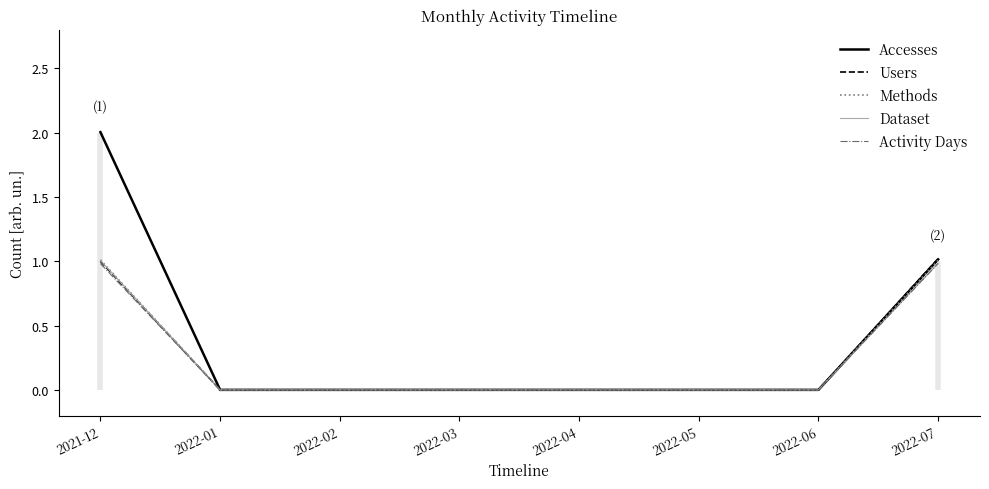

How many data points in Users are above 0?

2